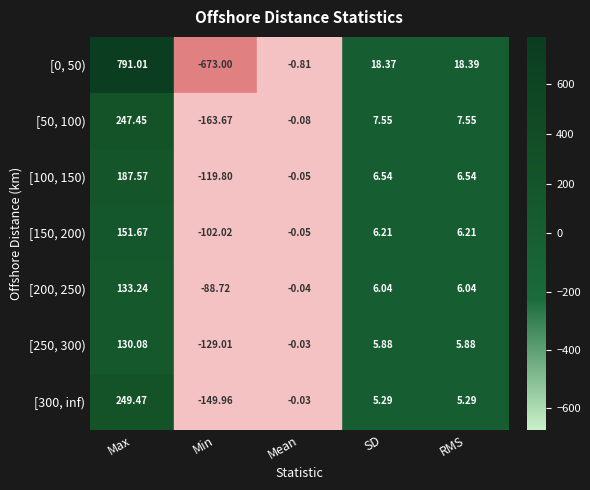

What is the total value across all series at RMS?

55.9